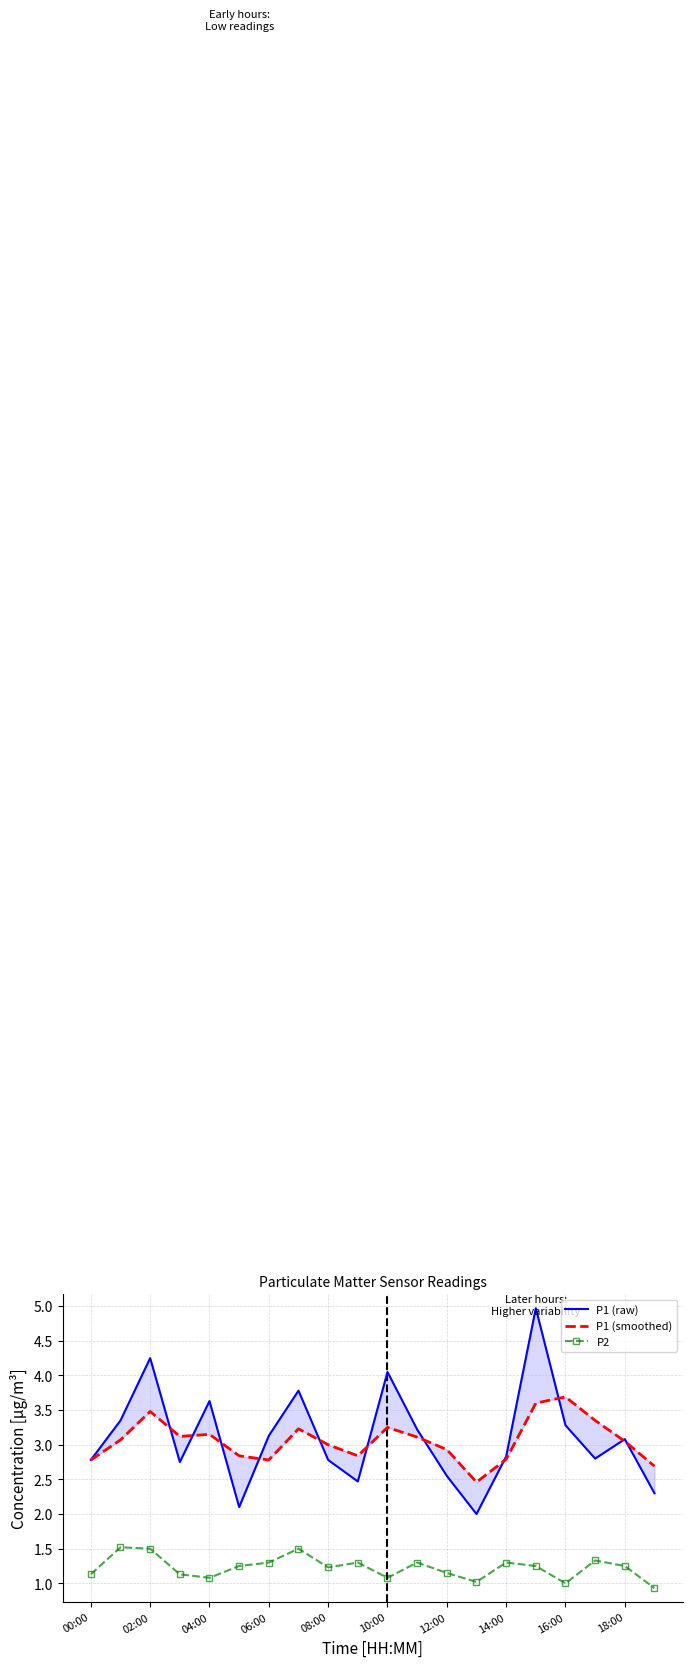

Reading left to right, what are all the values shown in this chart?

P1 (raw): 2.8	3.4	4.2	2.8	3.6	2.1	3.1	3.8	2.8	2.5	4.0	3.2	2.5	2.0	2.8	5.0	3.3	2.8	3.1	2.3
P1 (smoothed): 2.8	3.1	3.5	3.1	3.1	2.8	2.8	3.2	3.0	2.8	3.2	3.1	2.9	2.5	2.8	3.6	3.7	3.4	3.0	2.7
P2: 1.1	1.5	1.5	1.1	1.1	1.2	1.3	1.5	1.2	1.3	1.1	1.3	1.1	1.0	1.3	1.2	1.0	1.3	1.2	0.9